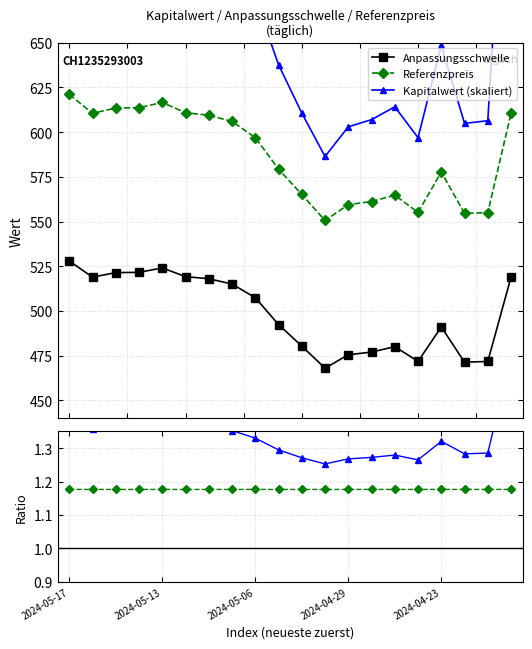

What is the highest value of the Anpassungsschwelle series?

527.9